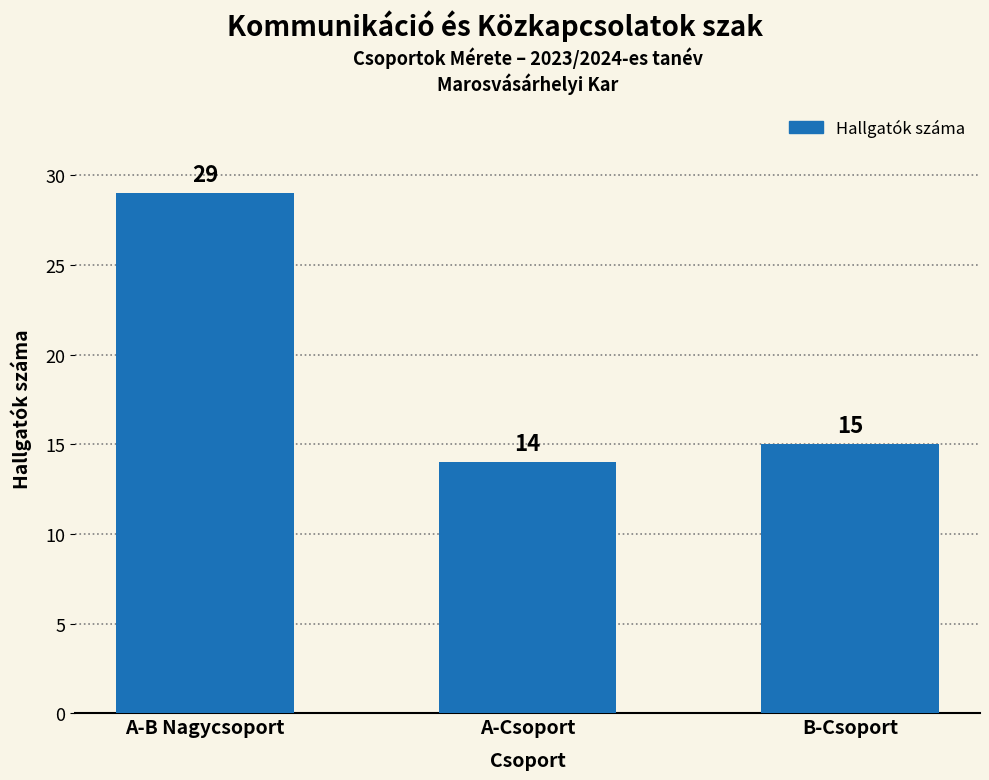

Reading left to right, list all the values displayed in this chart.

29	14	15